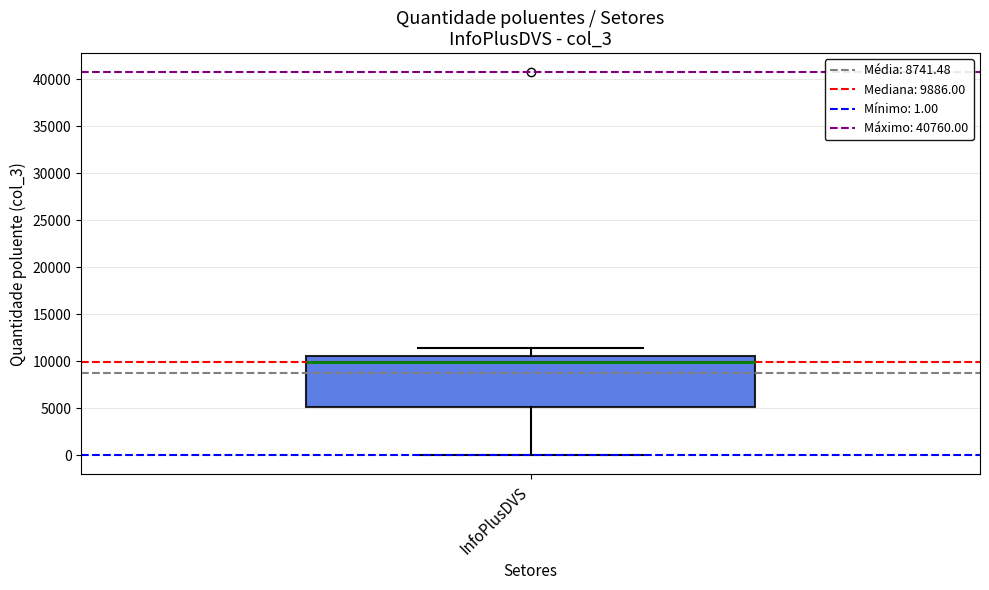

Where is the upper edge of the box for InfoPlusDVS on the y-axis? The values are not printed on the chart, so give them approximately, as read against the axis.

10500